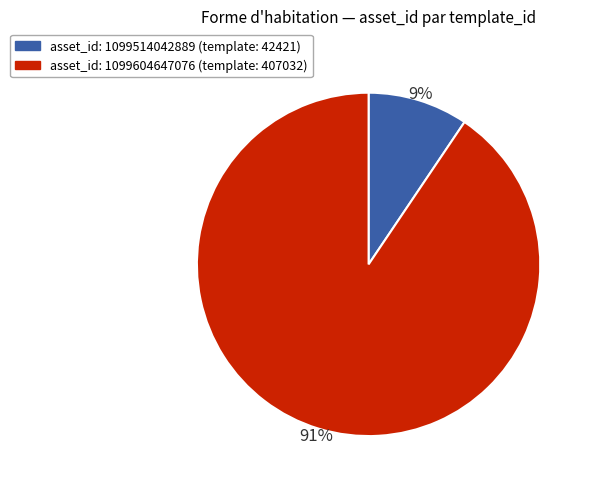

To the nearest percent, what is the average slice percentage?

50%